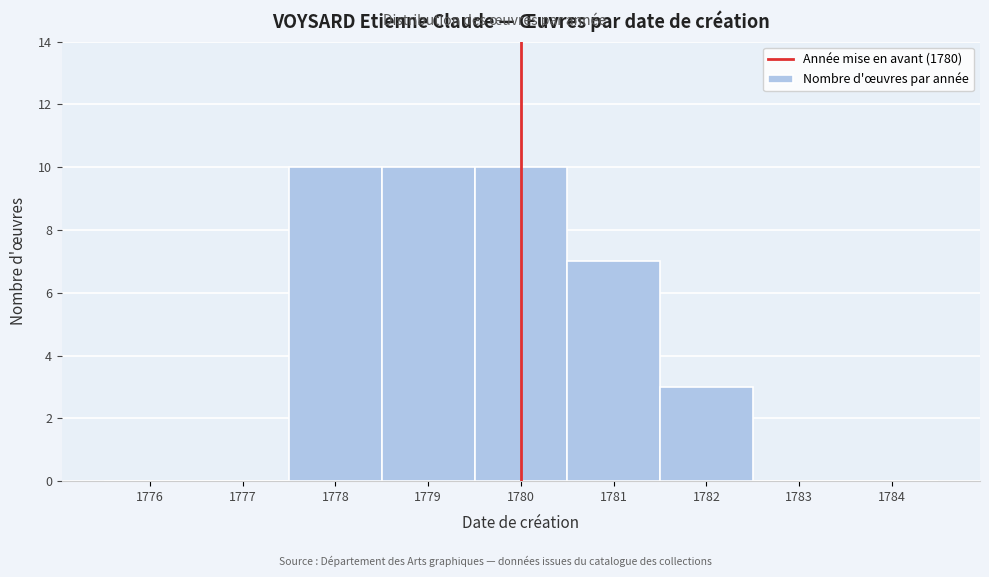

Reading left to right, list every bar in this chart as the range it spans on the x-axis followed by its height. The values are not printed on the chart, so give them approximately, as read against the axis.

1775.5 to 1776.5: 0
1776.5 to 1777.5: 0
1777.5 to 1778.5: 10
1778.5 to 1779.5: 10
1779.5 to 1780.5: 10
1780.5 to 1781.5: 7
1781.5 to 1782.5: 3
1782.5 to 1783.5: 0
1783.5 to 1784.5: 0